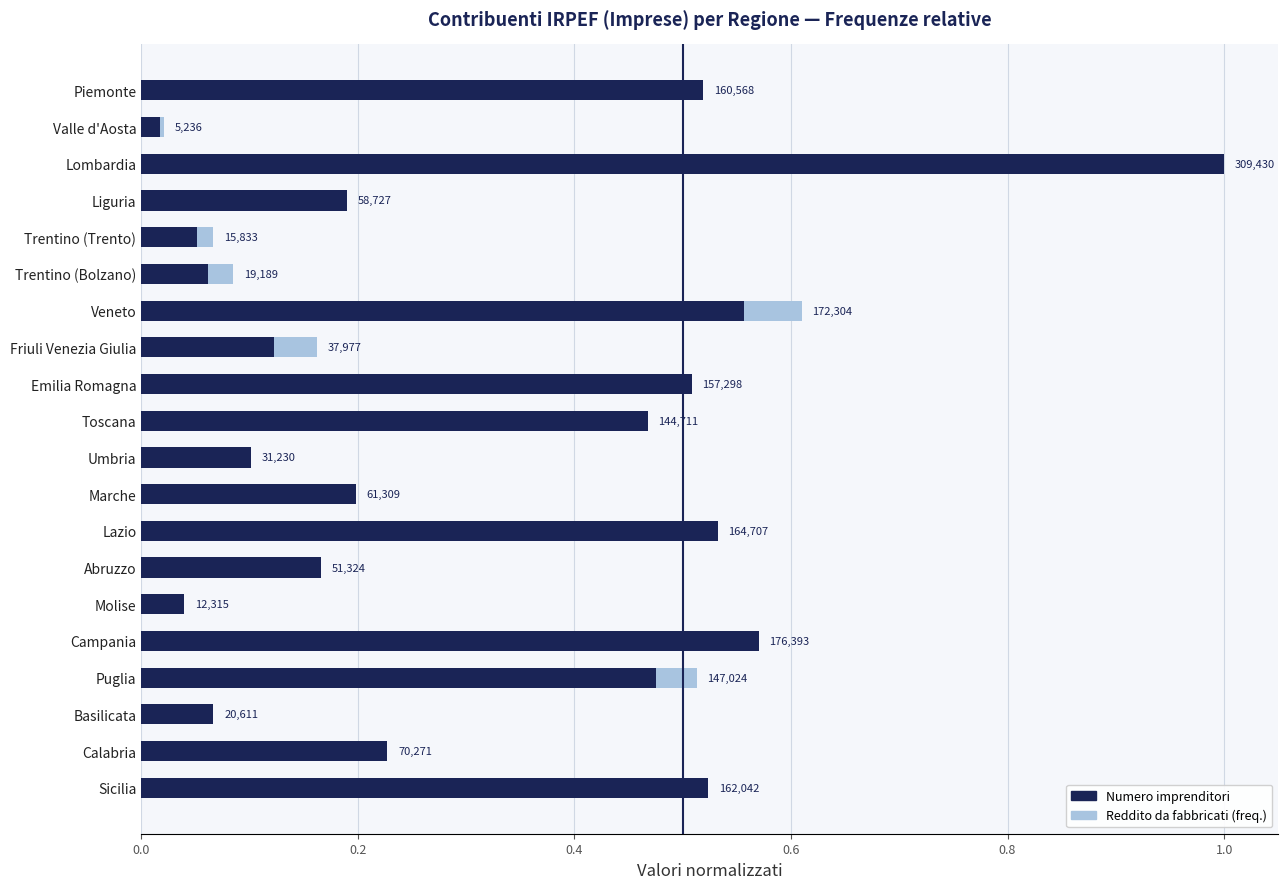

Which series has the largest range (max minus min)?

Numero imprenditori (norm.)